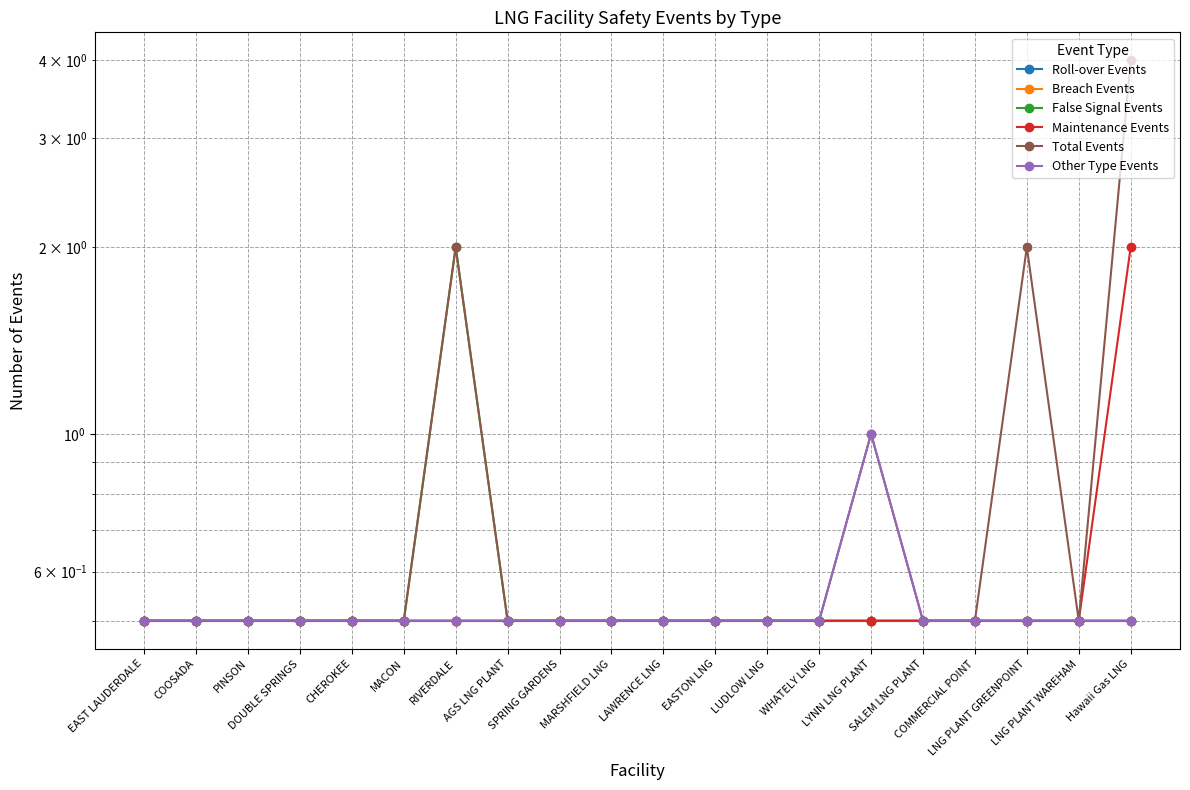

Where is Roll-over Events nearest to the value 0?

EAST LAUDERDALE